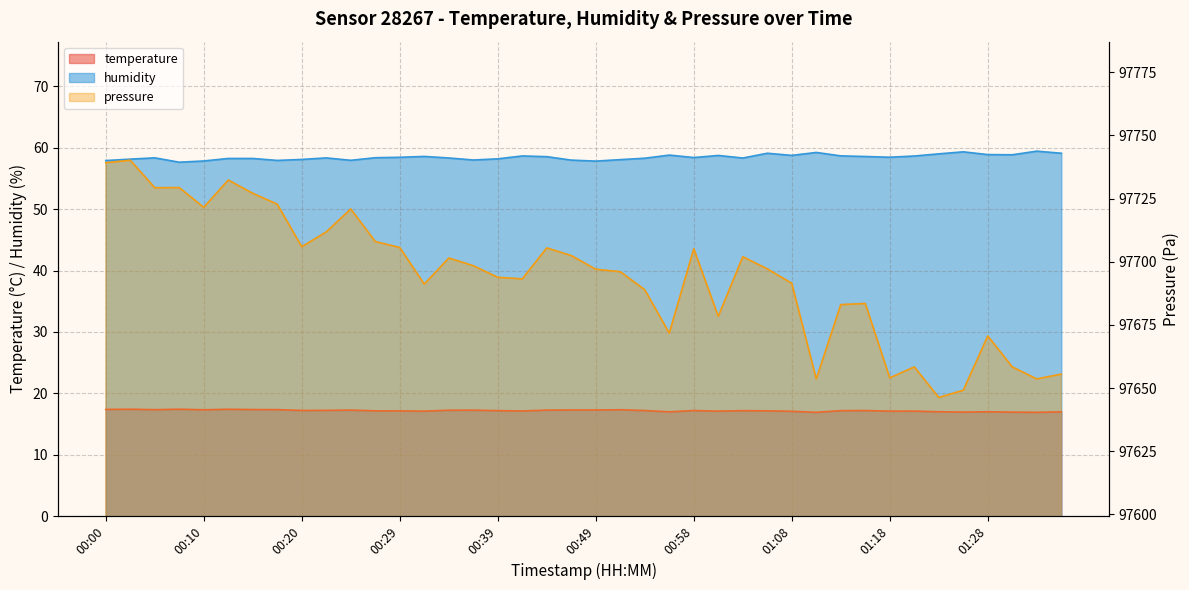

How many interior local valleys does the humidity series have?

10